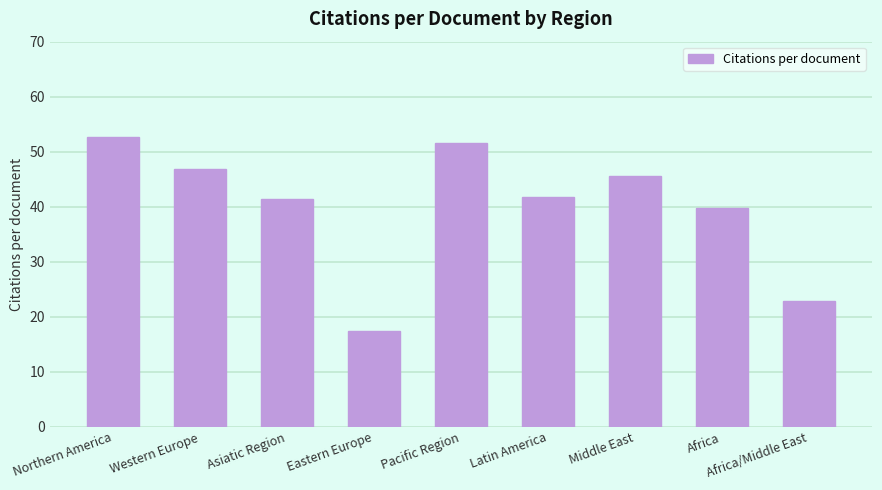

Between Western Europe and Asiatic Region, which is larger?

Western Europe